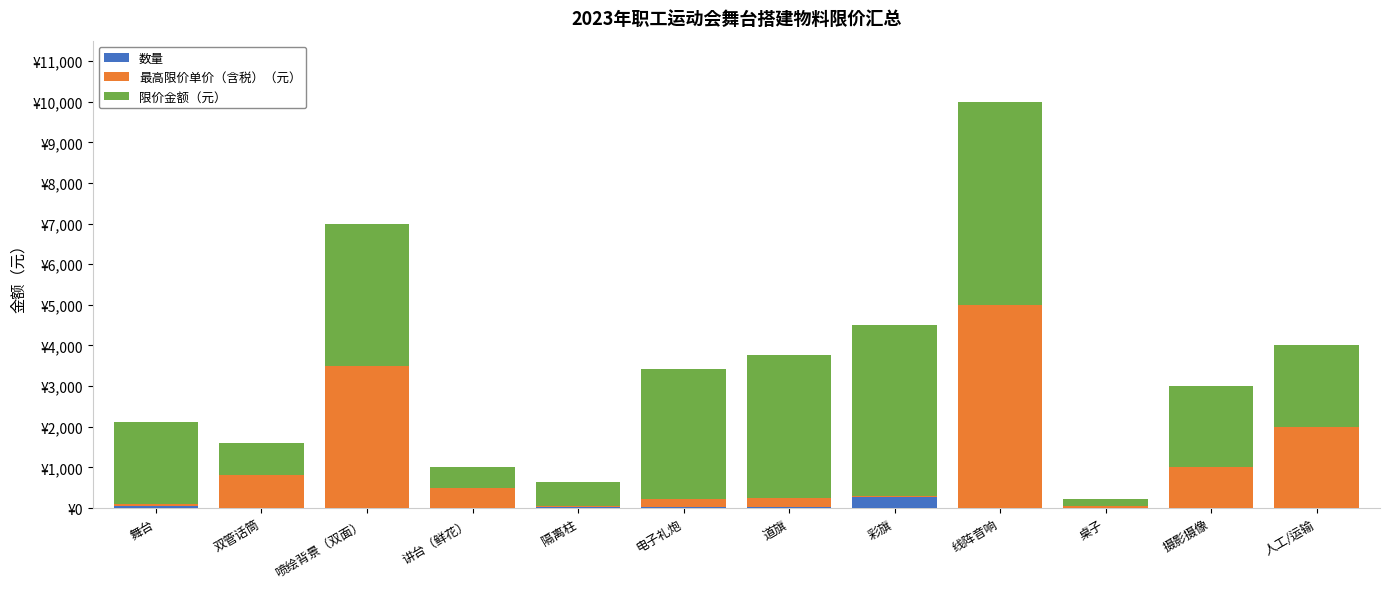

What value does the 数量 series have at 人工/运输?

1.0